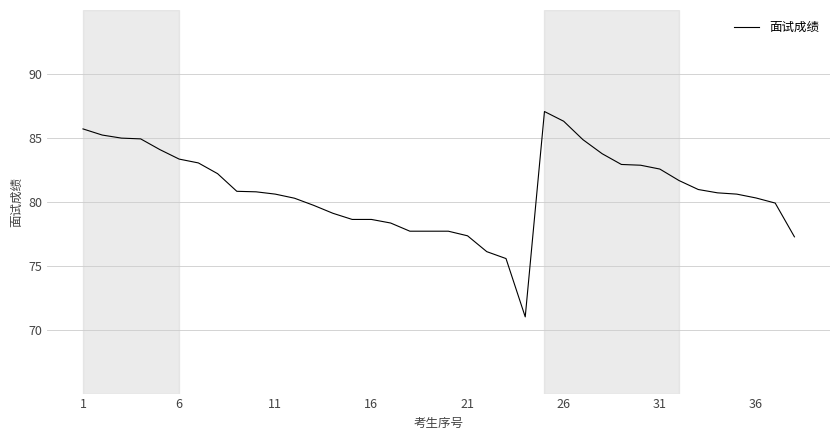

What is the maximum value shown in the chart?

87.1